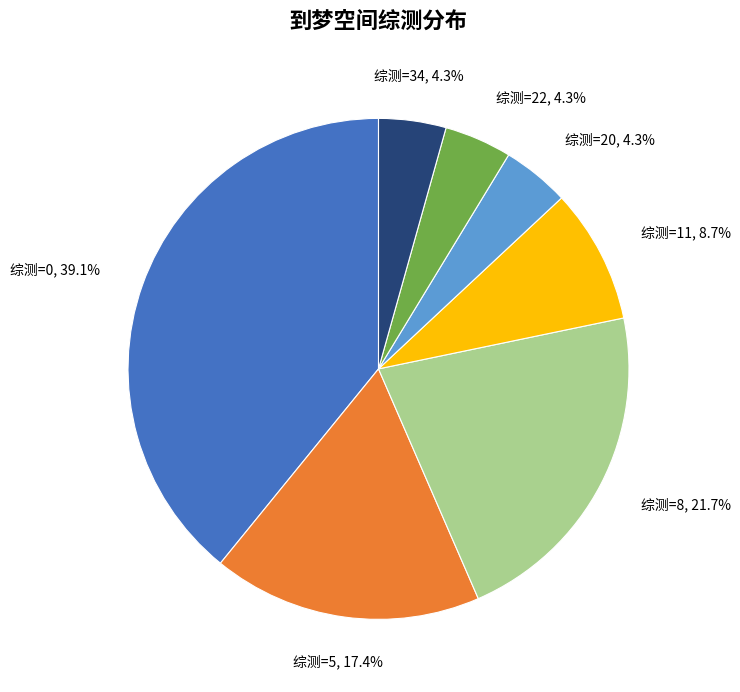

Is there any slice that represents more than half of the pie?

No